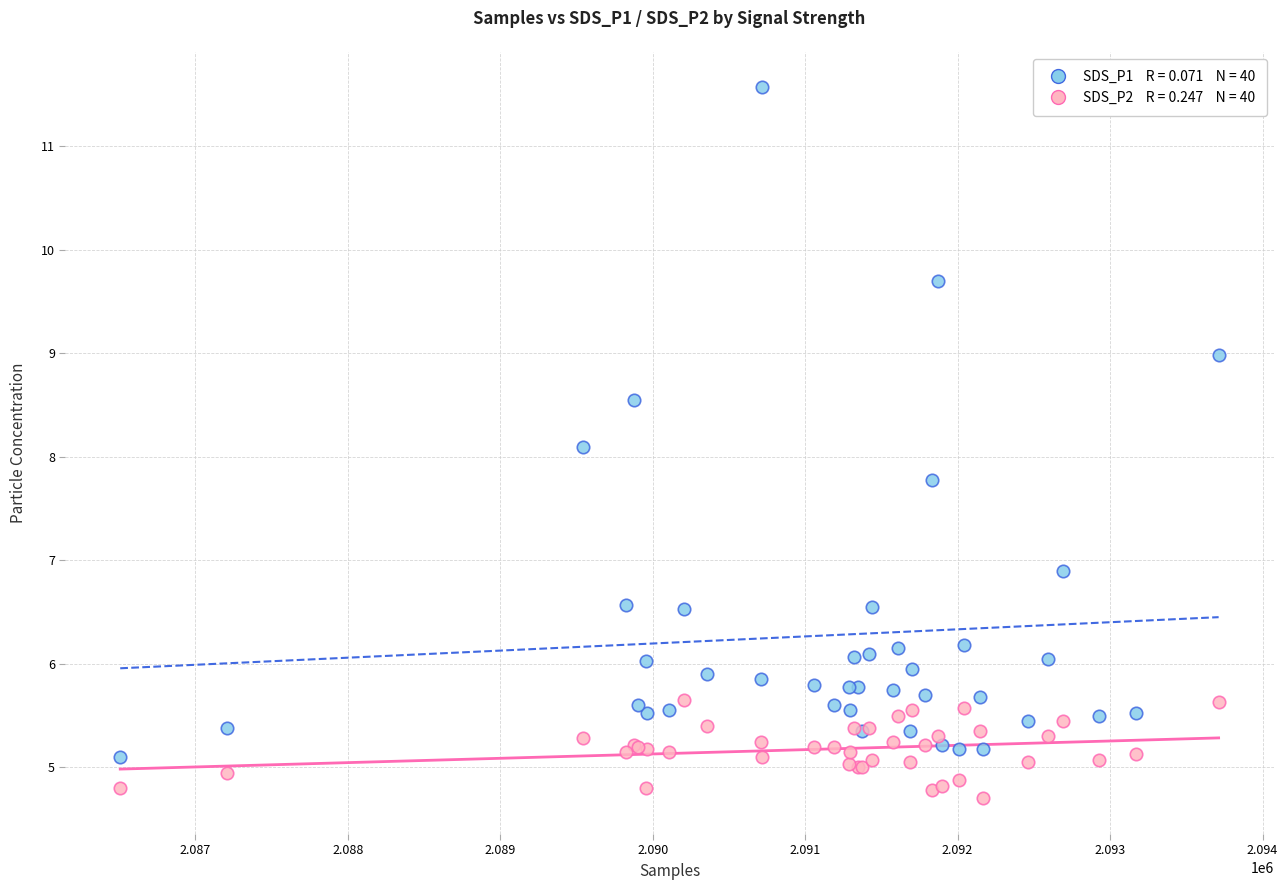

Across all series, what Y value is closest to 8?

8.1